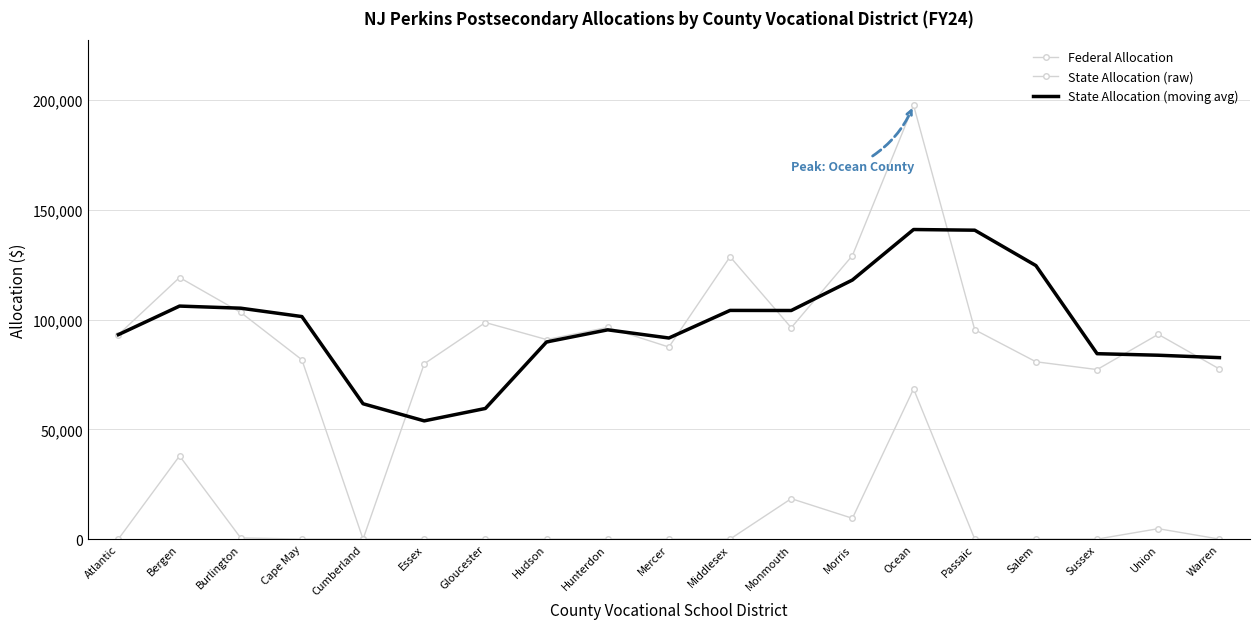

True or false: Federal Allocation has a value of 21360.3 at Middlesex.

False